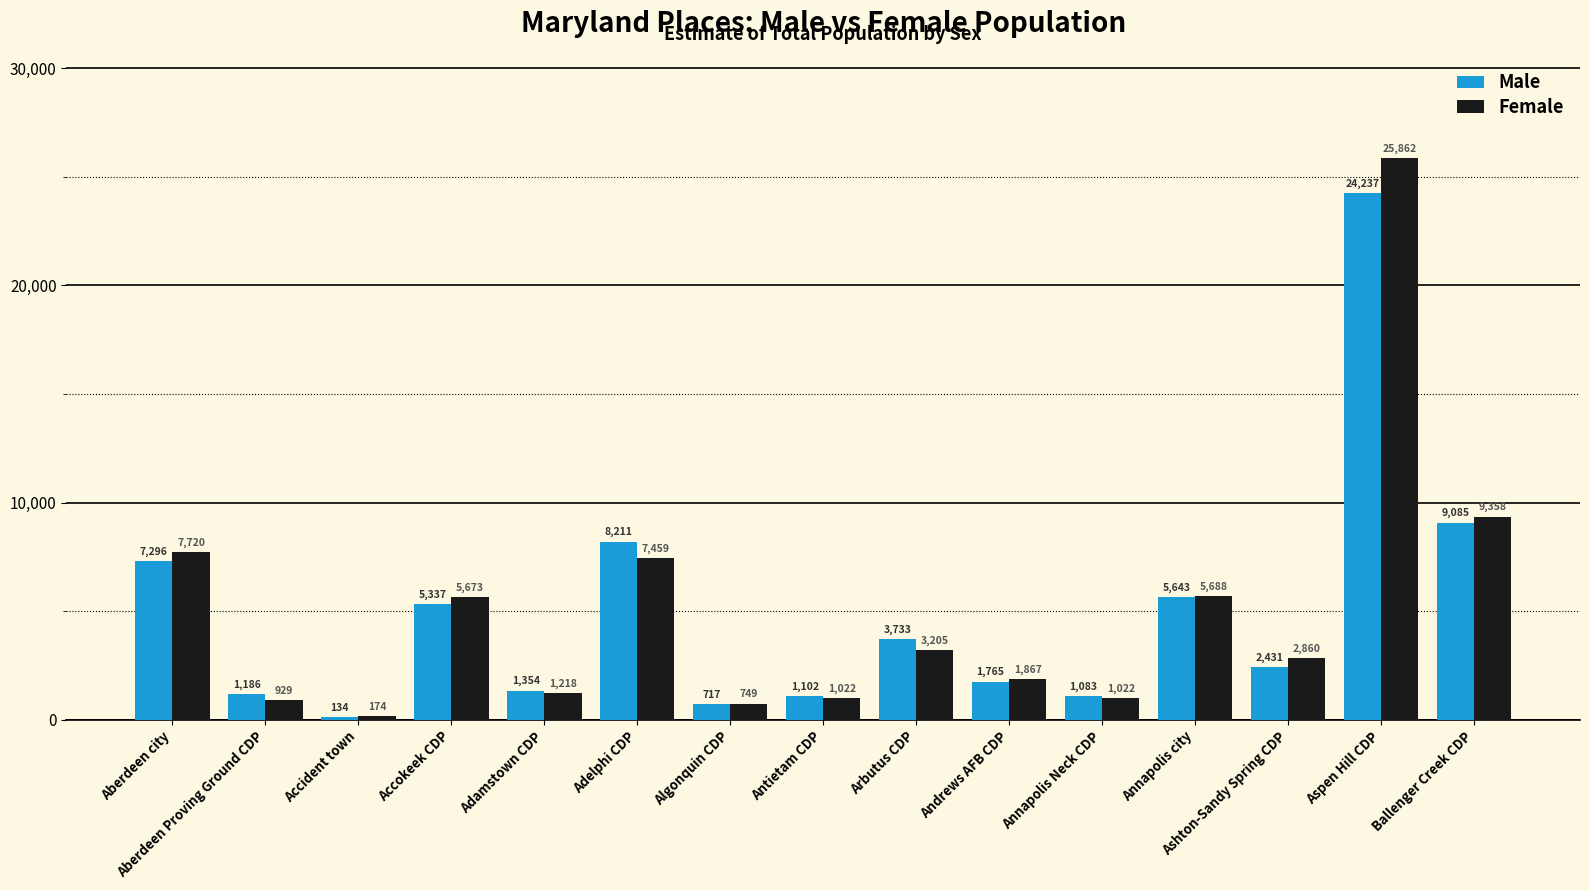

Are the bars grouped side by side (vs. stacked)?

Yes